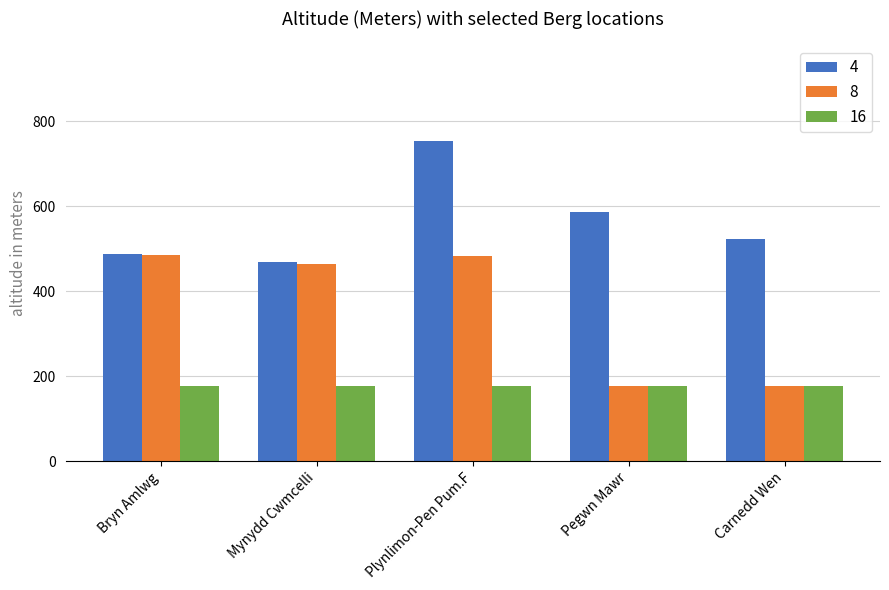

How many data points does each series have?

5